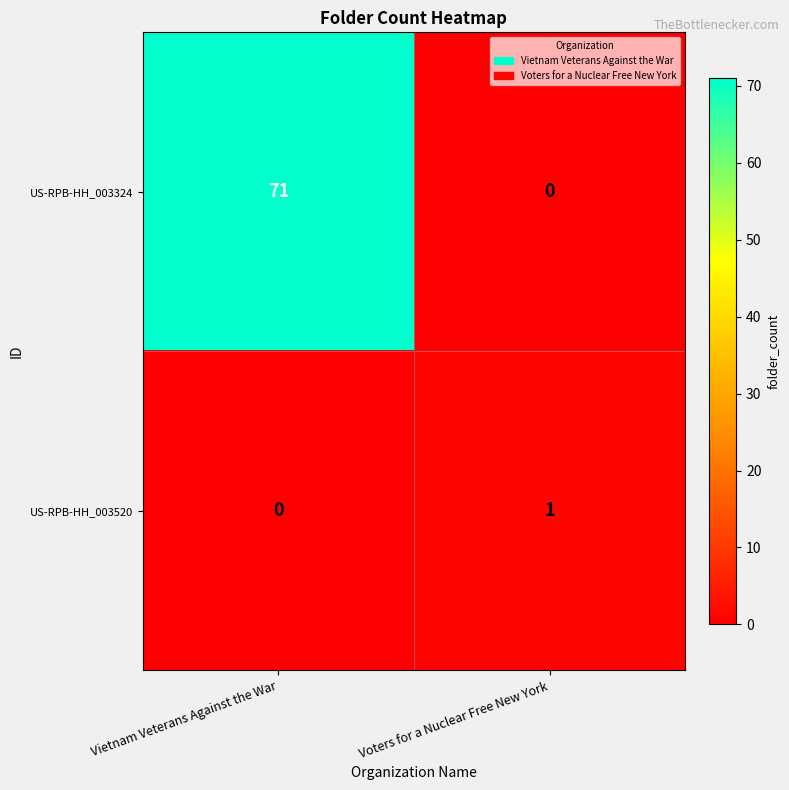

What value does the US-RPB-HH_003324 series have at Vietnam Veterans Against the War?

71